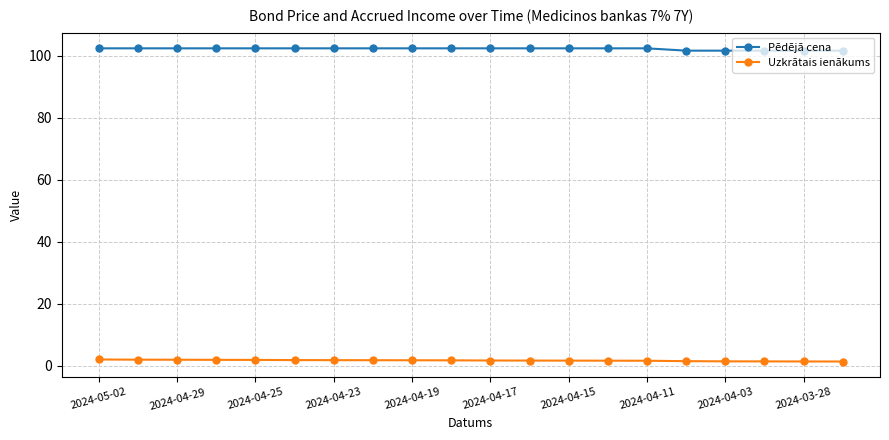

True or false: Uzkrātais ienākums and Pēdējā cena cross at least once.

False